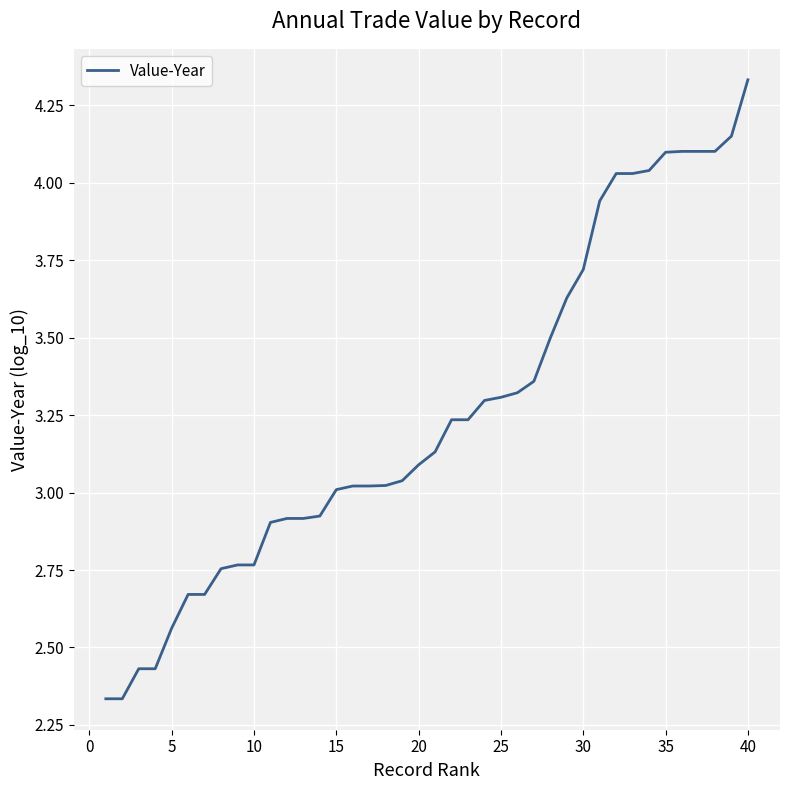

What is the difference between the maximum and minimum values?

2.0